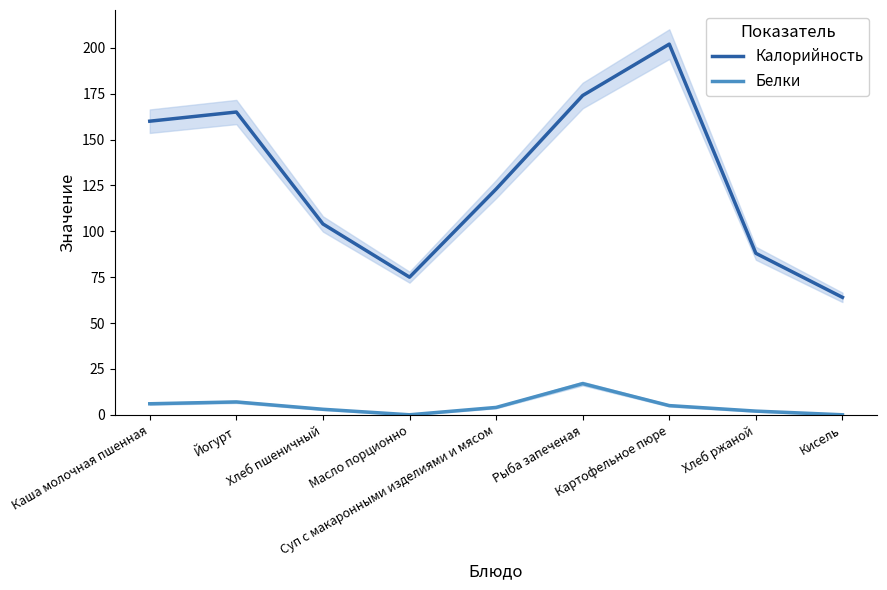

At which category is the sum across all series the highest?

Картофельное пюре